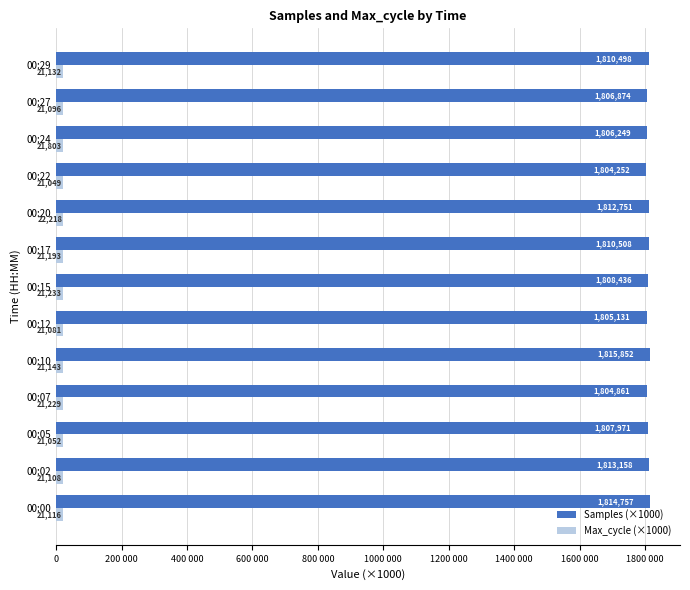

What are all the series names shown in the legend?

Samples (×1000), Max_cycle (×1000)